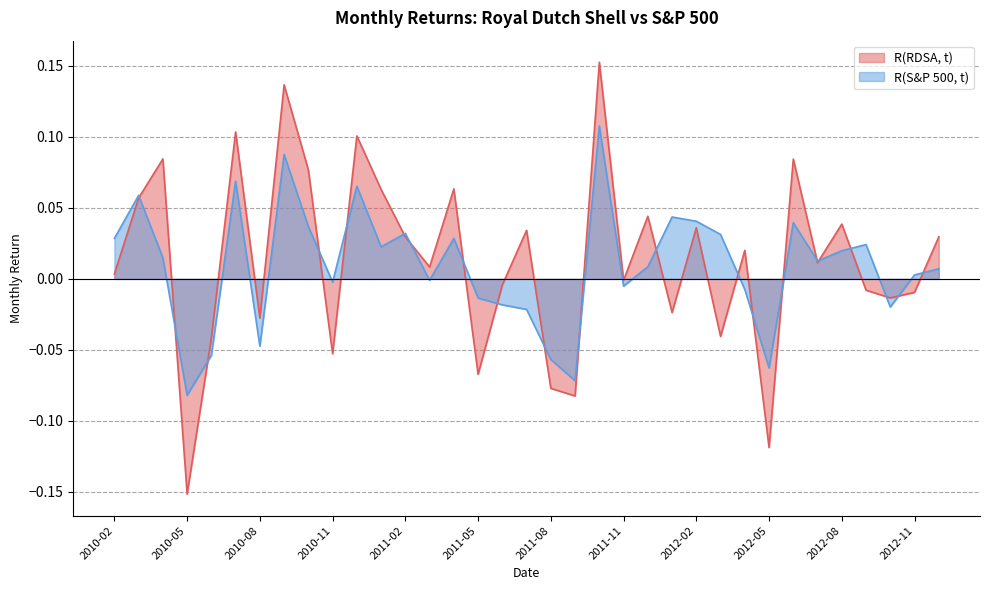

Which series changed the most between 2011-07 and 2012-03?

R(RDSA, t)